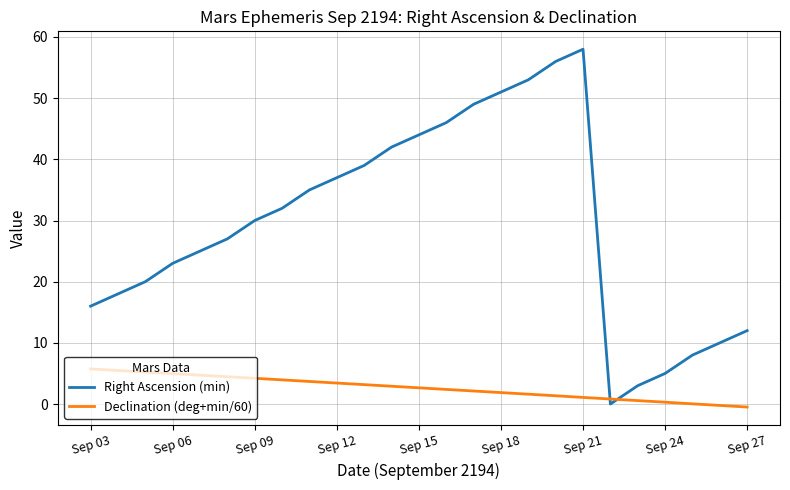

What is the maximum value for Declination (deg+min/60)?

5.7